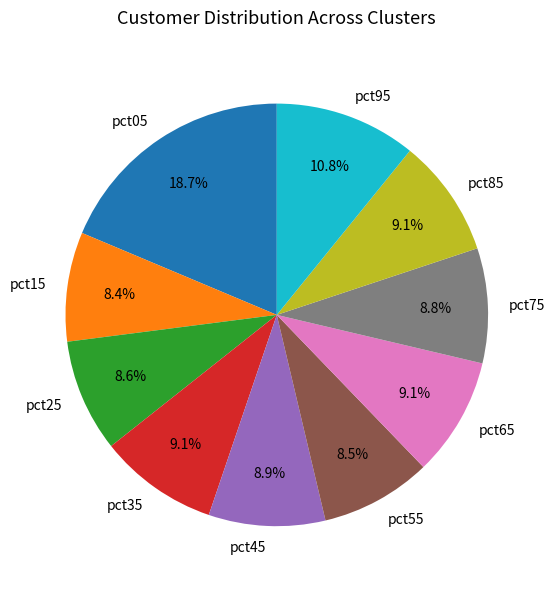

To the nearest percent, what is the difference between the largest and smallest slice percentages?

10%